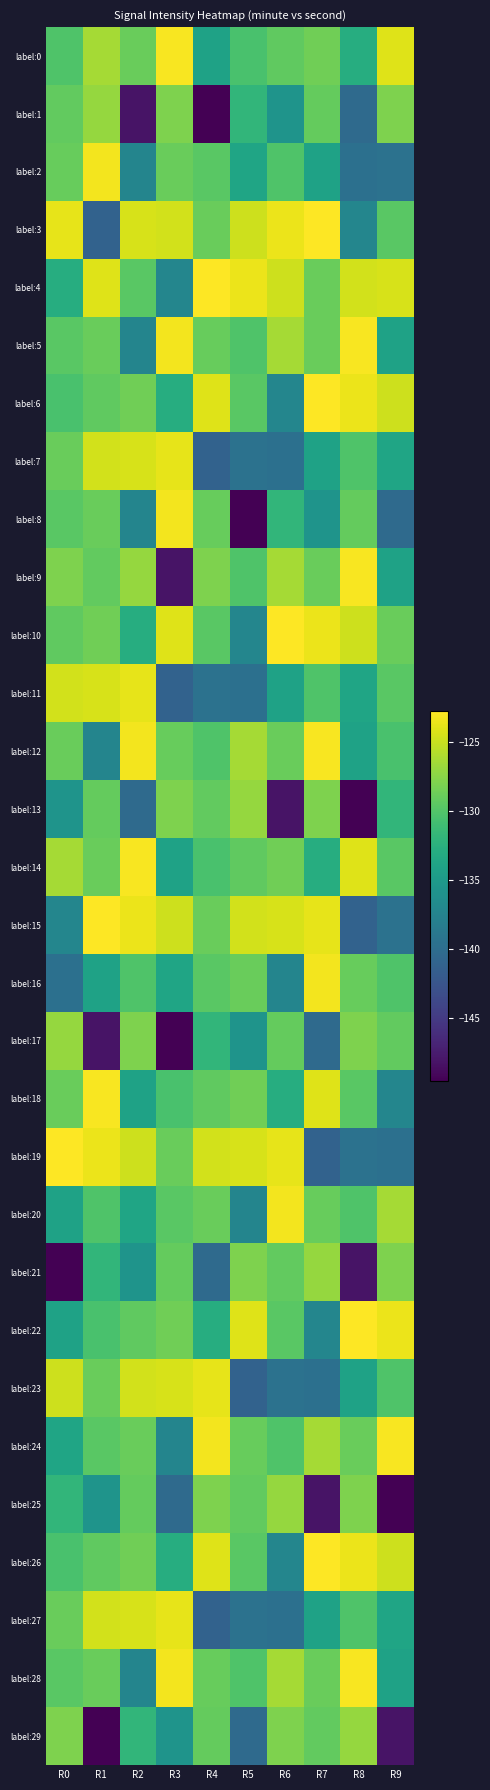

Between R6 and R9, which series saw the biggest shift?

label:25